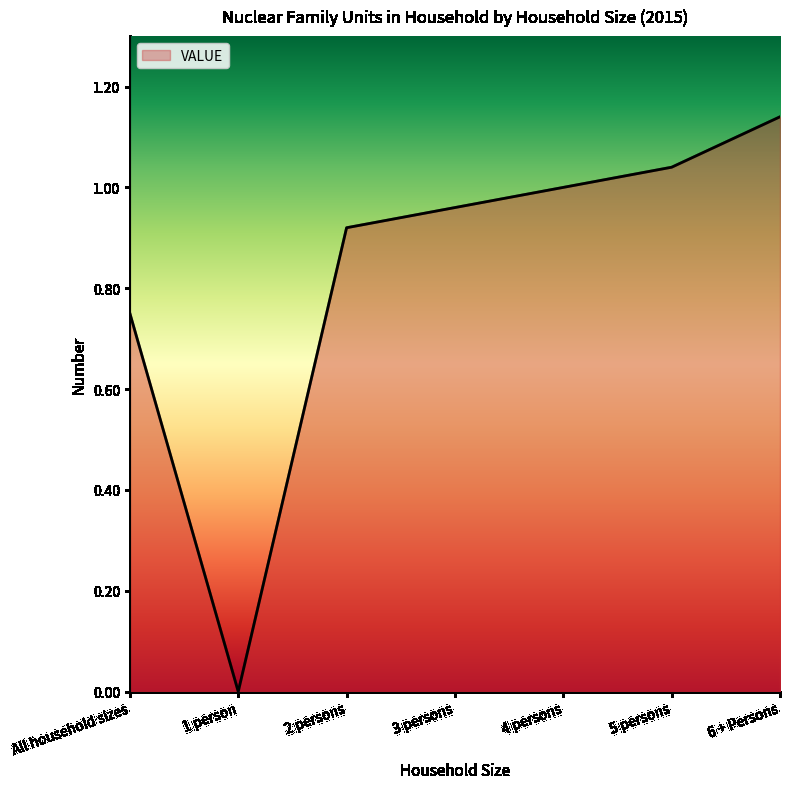

What position from the left is 3 persons?

4